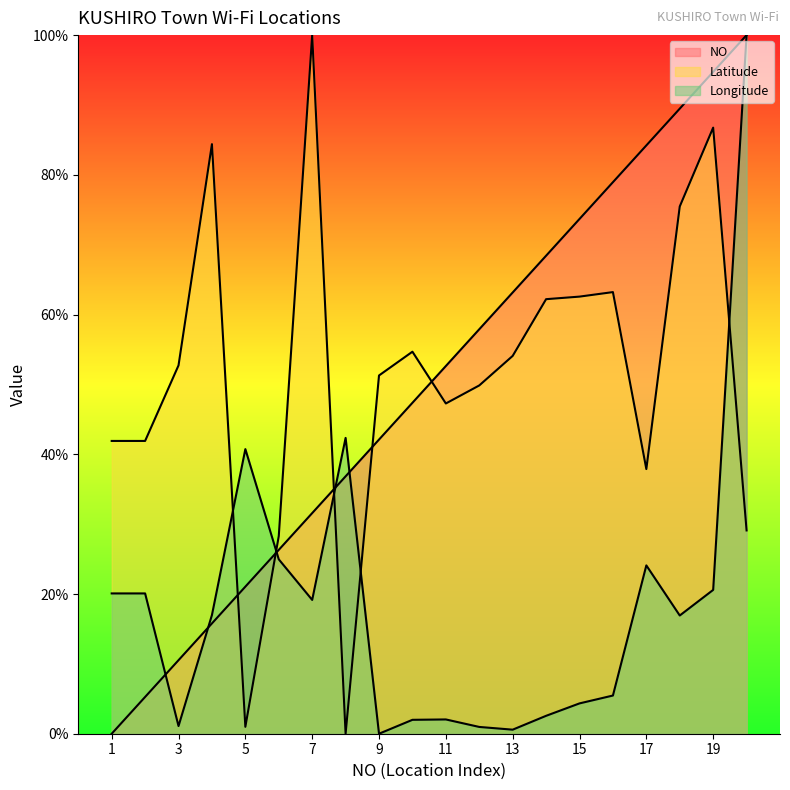

What is the value of the Latitude point at the 3rd from the left?

52.7